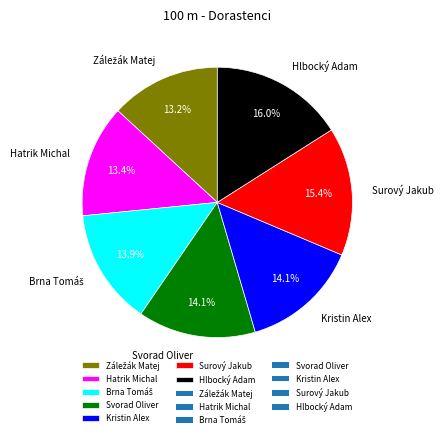

What is the largest slice in the pie chart?

Hlbocký Adam